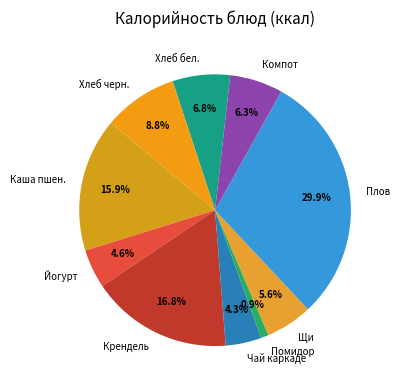

What portion of the pie excludes Хлеб бел.?

93.2%